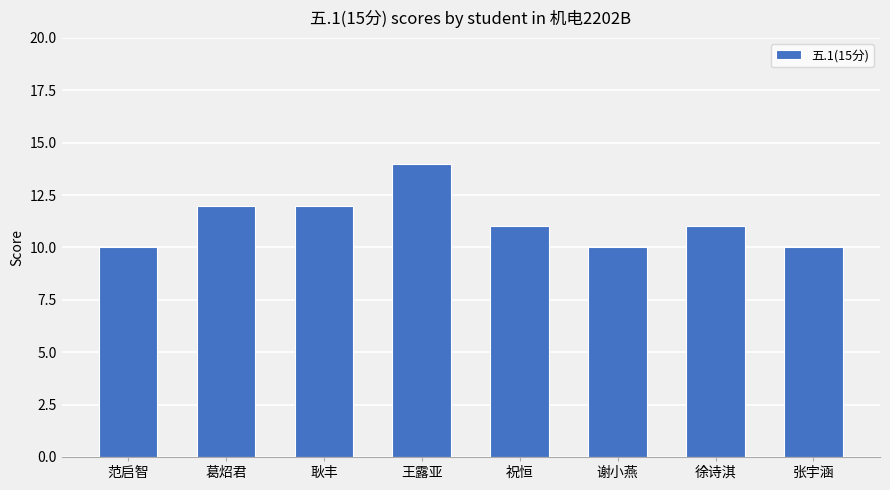

What is the smallest value displayed?

10